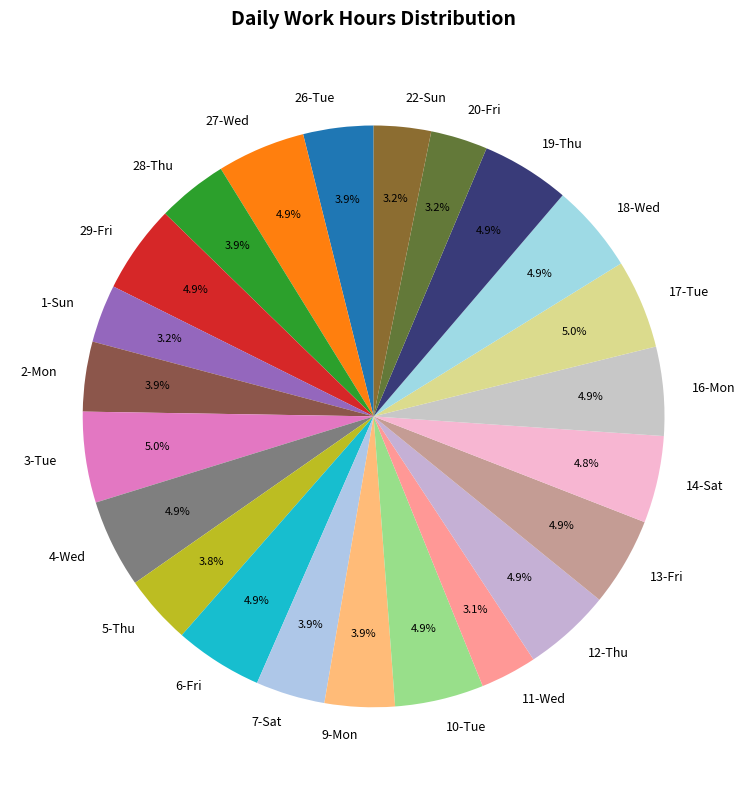

Combined, do 14-Sat and 1-Sun account for over 50%?

No